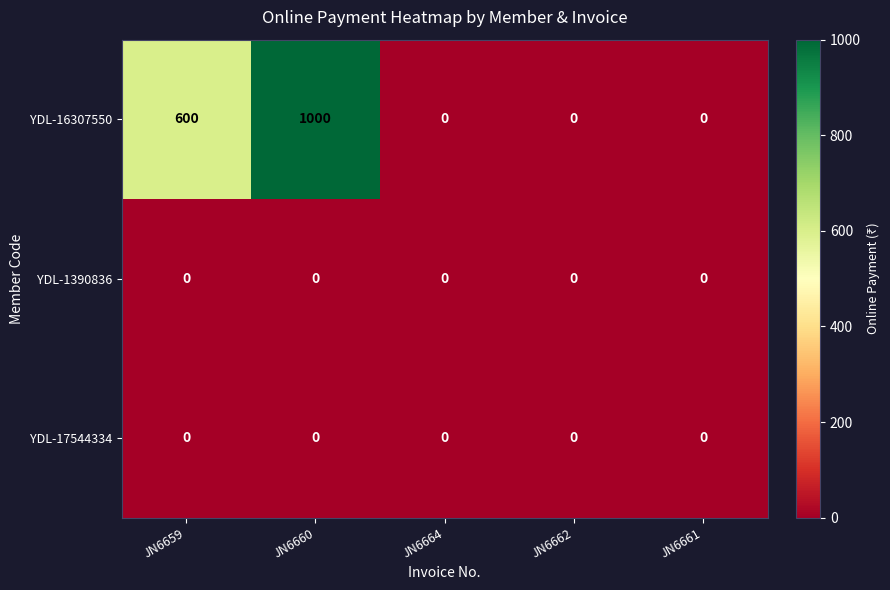

Is it true that YDL-16307550 equals 664 at JN6664?

False